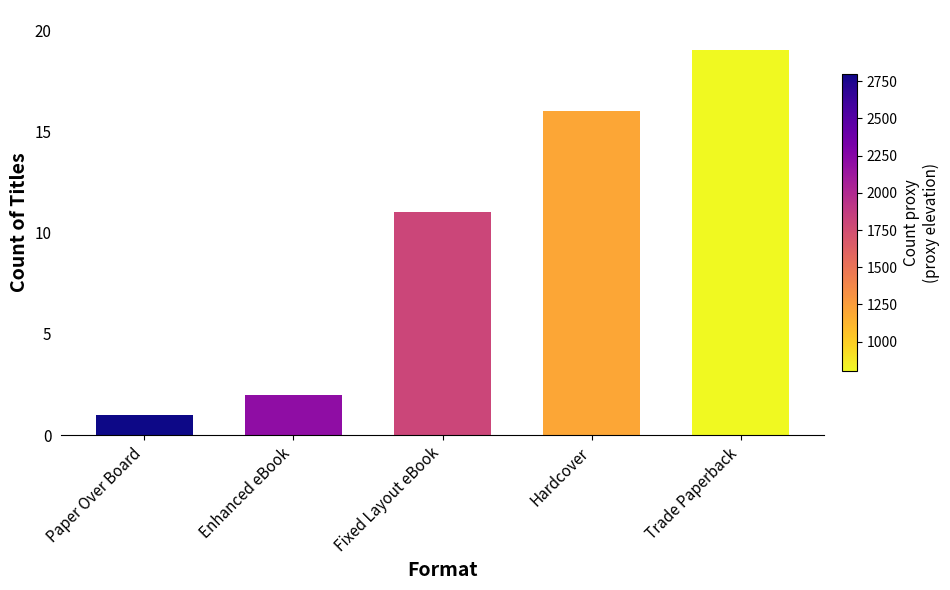

What is the difference between the maximum and minimum values?

18